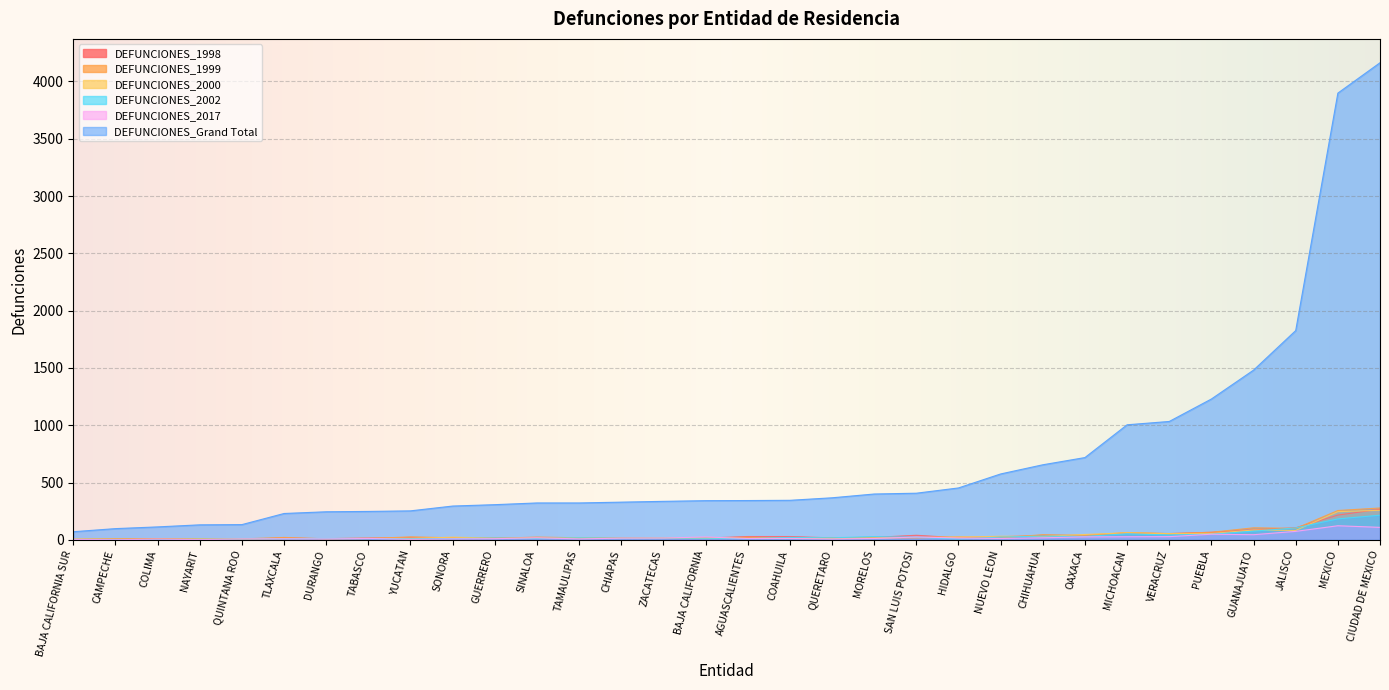

The DEFUNCIONES_2017 series shows 2 at COLIMA. True or false?

False